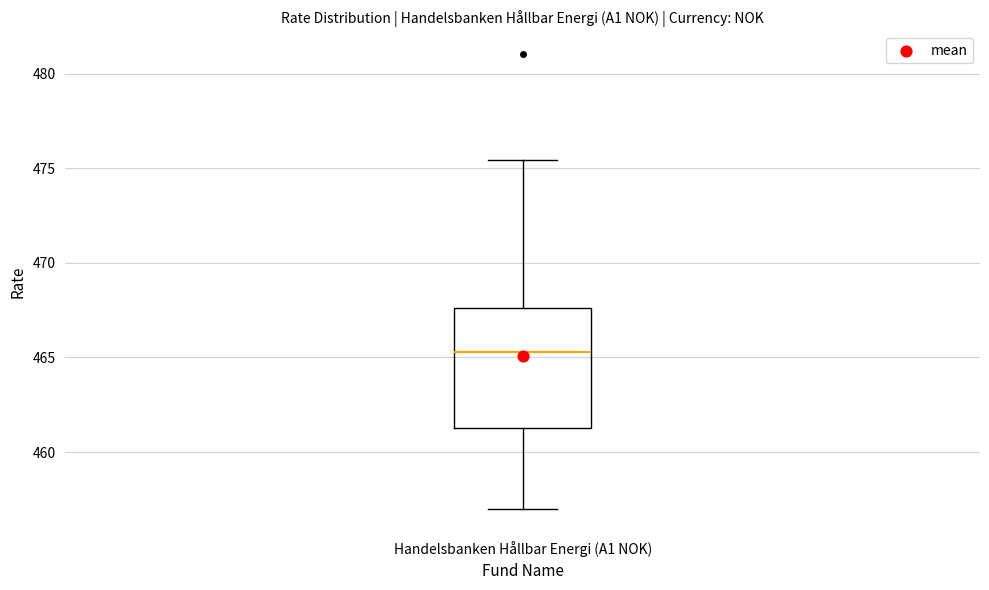

Where is the upper edge of the box for Handelsbanken Hållbar Energi (A1 NOK) on the y-axis? The values are not printed on the chart, so give them approximately, as read against the axis.

467.5